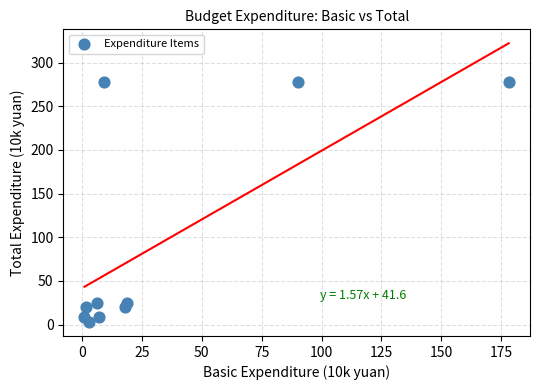

What is the range of X values (max minus min)?

177.1